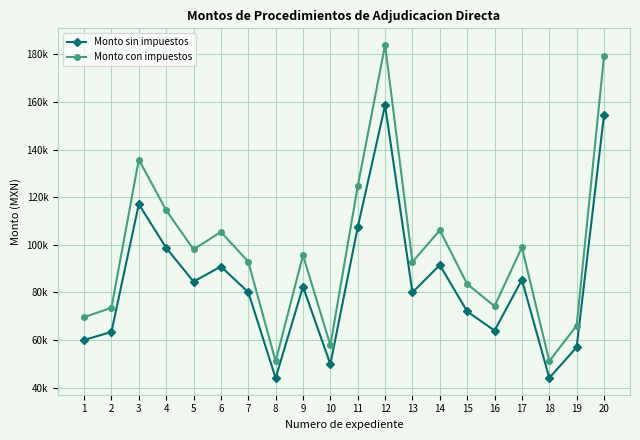

Is the value of Monto sin impuestos at 5 greater than the value of Monto con impuestos at 4?

No